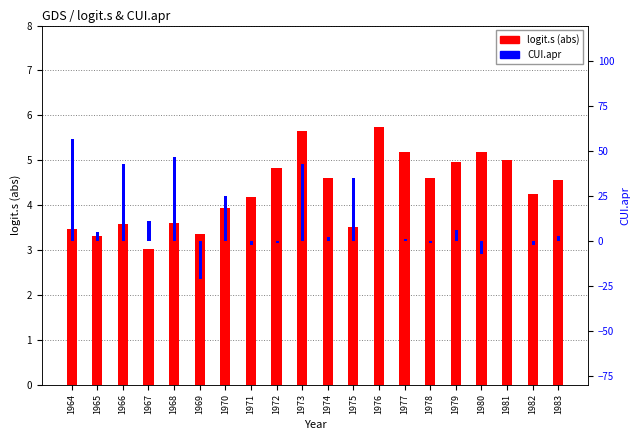

Which series has the widest spread of values?

CUI.apr